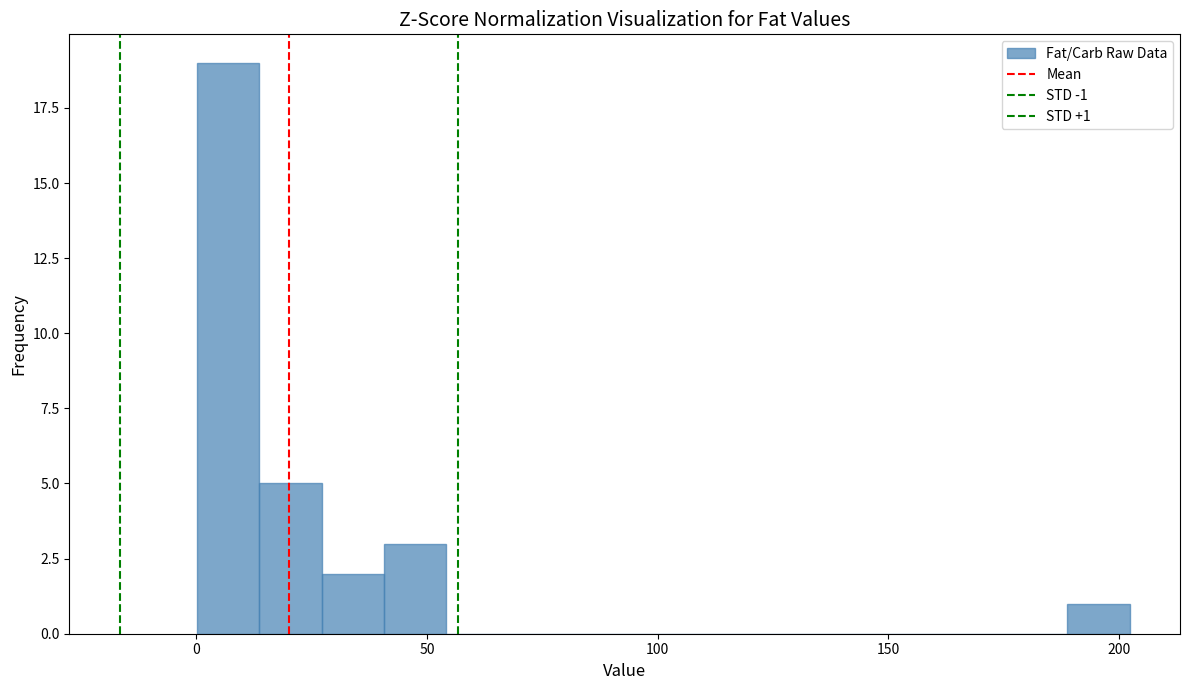

Read against the x-axis, roughly where is the centre of the tallest bar?

5